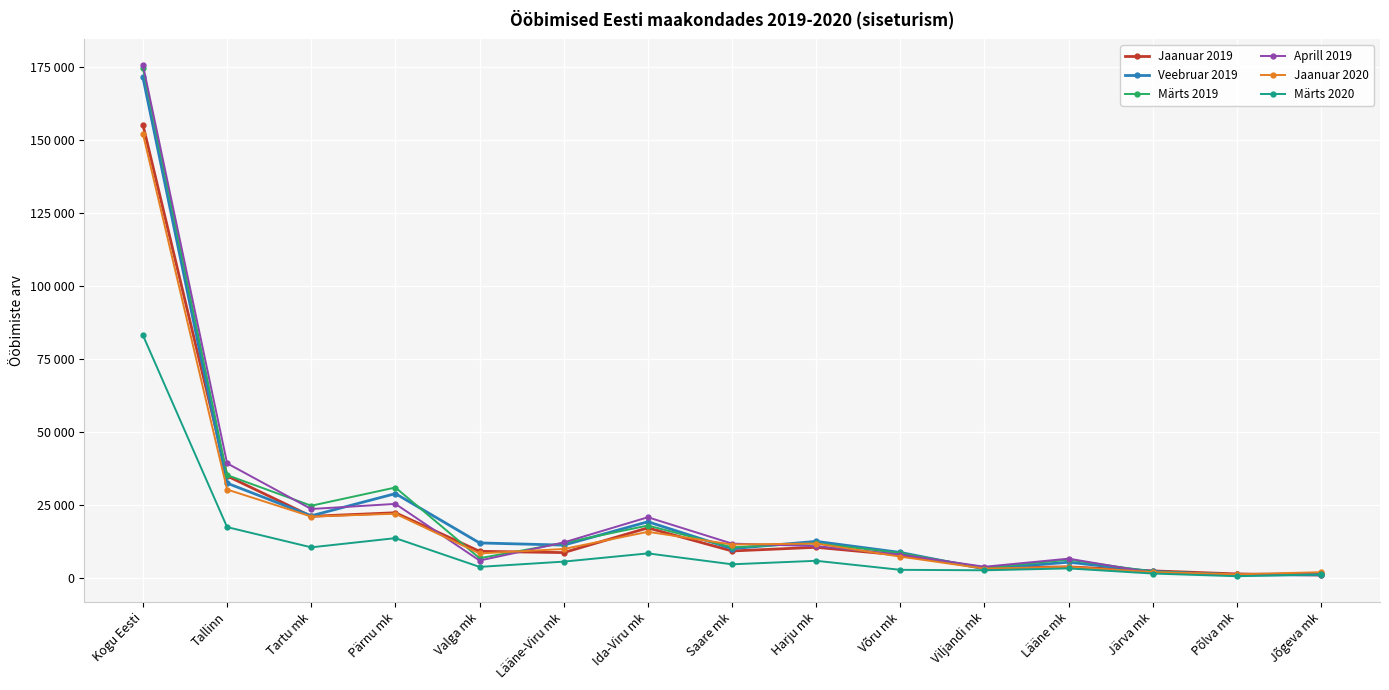

True or false: Jaanuar 2020 has a value of 3109 at Võru mk.

False